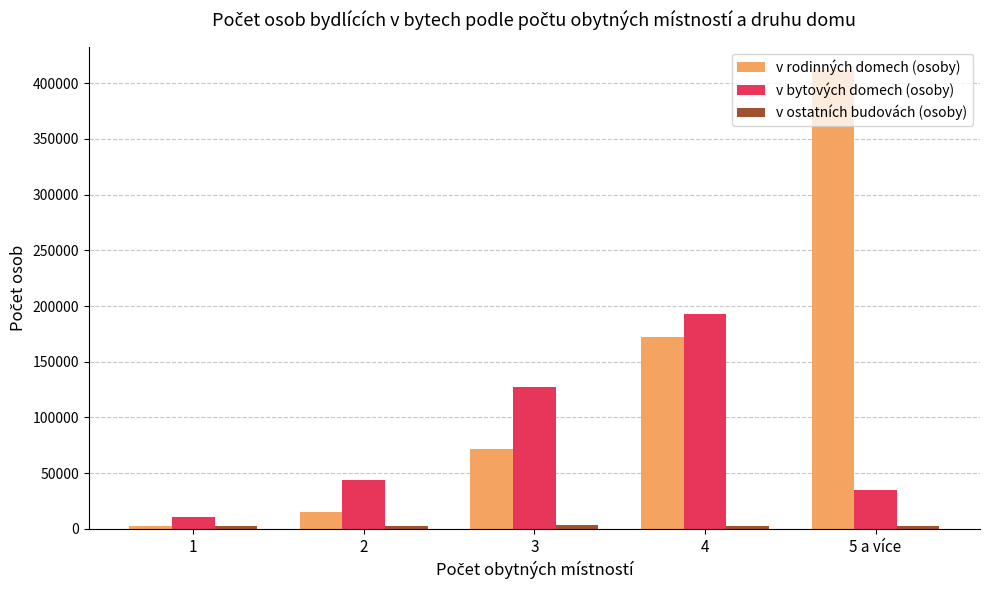

At which category does the chart reach its peak across all series?

5 a více